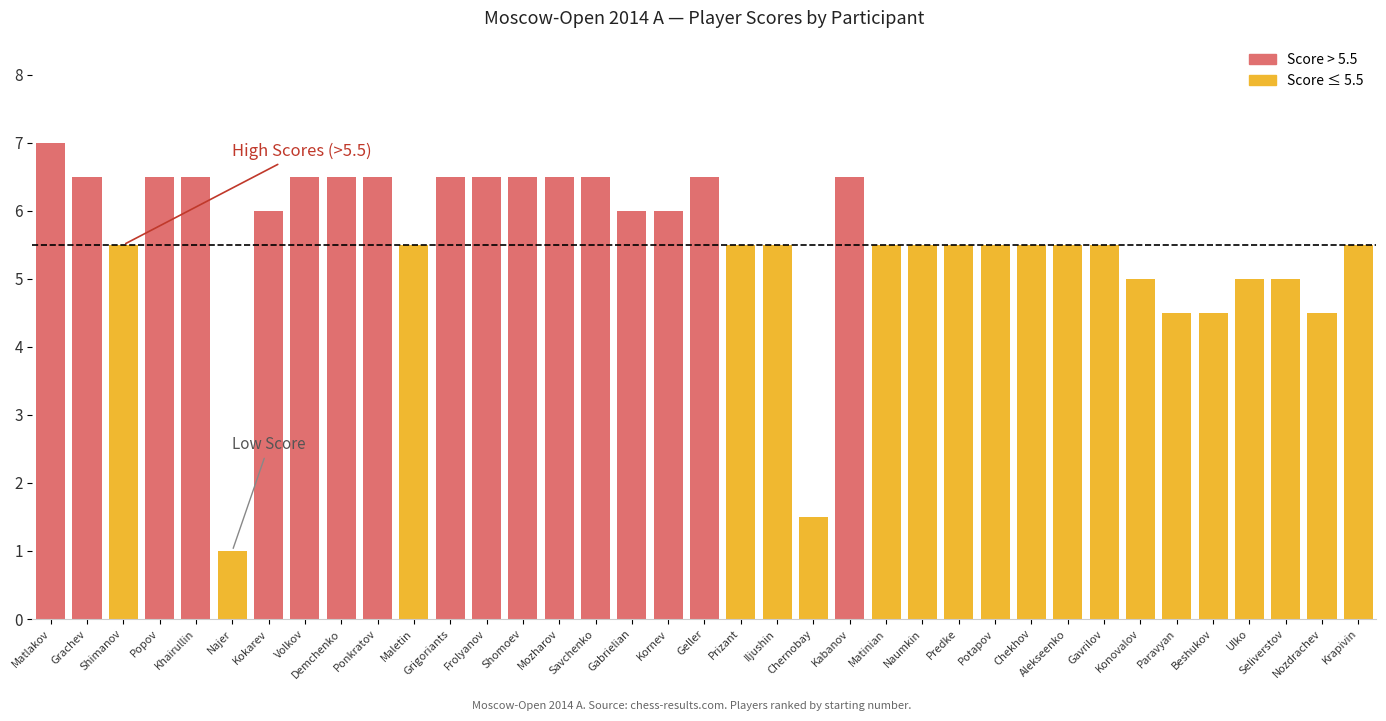

Does the chart have visible grid lines?

No